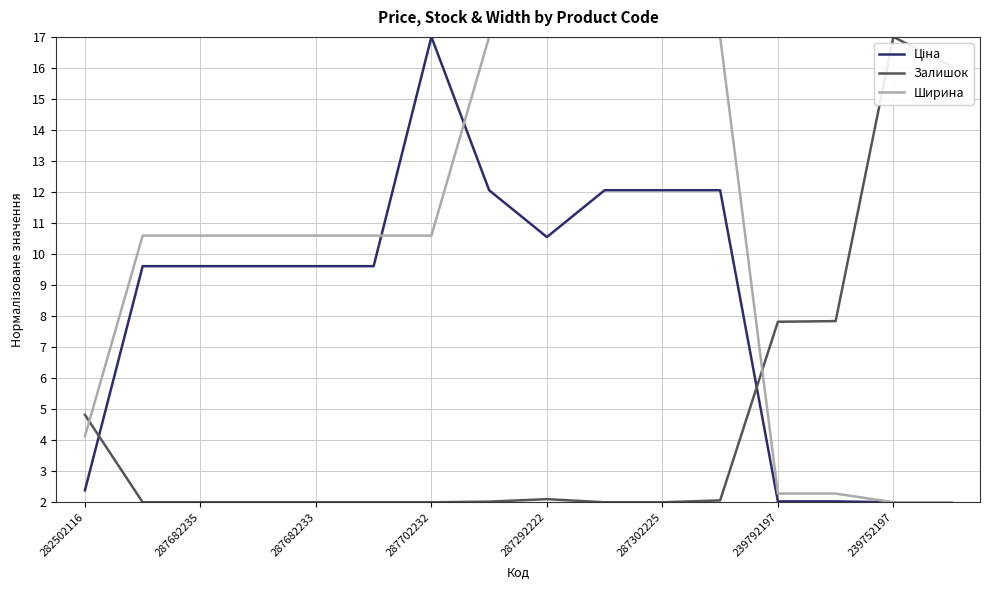

How many lines are shown in the chart?

3